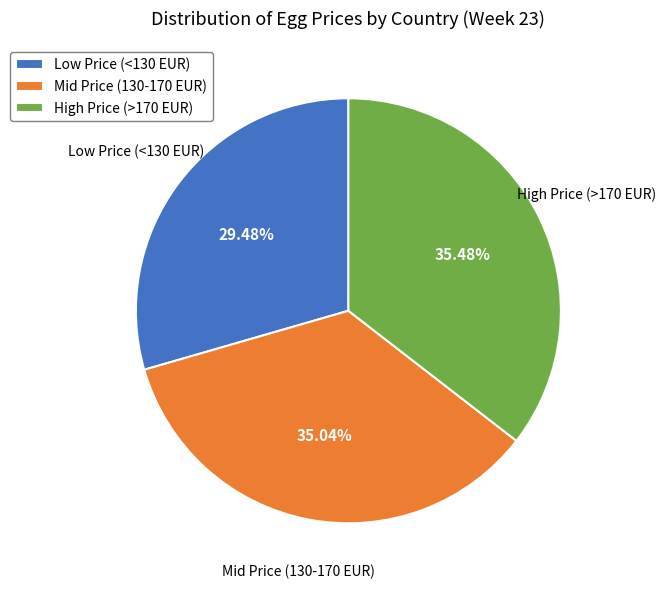

Is there any slice that represents more than half of the pie?

No